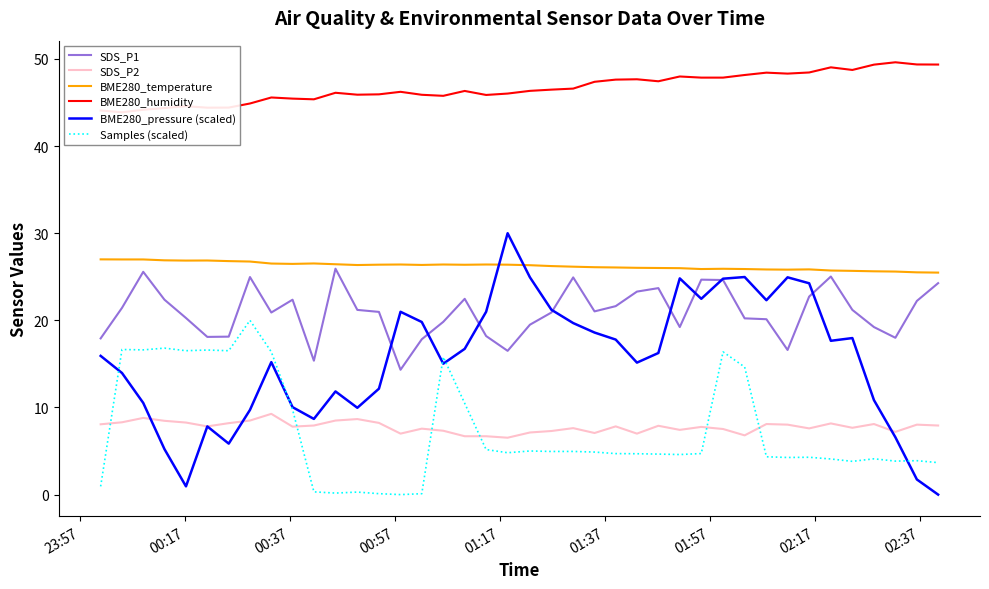

True or false: BME280_temperature and SDS_P2 intersect in this chart.

False